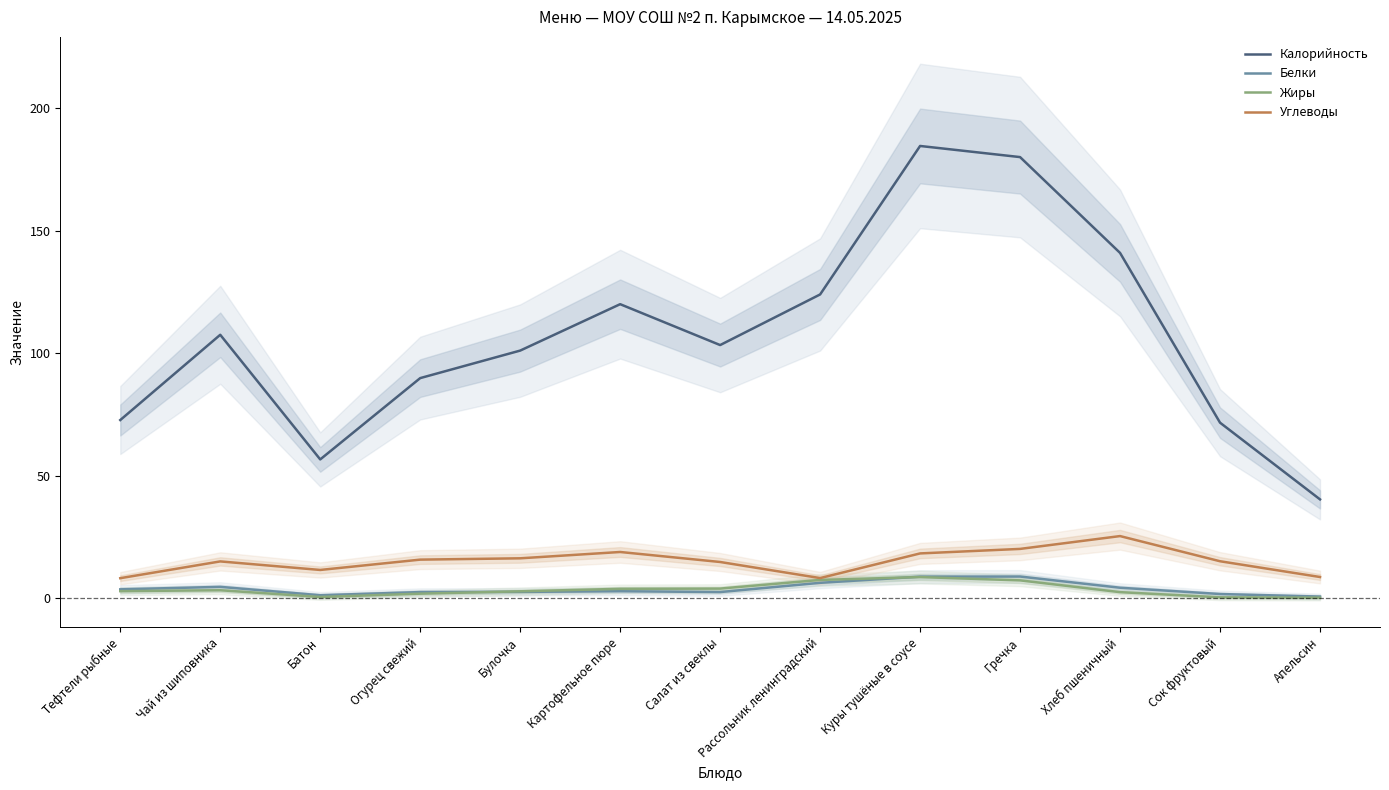

At which category does Углеводы reach its first local peak?

Чай из шиповника